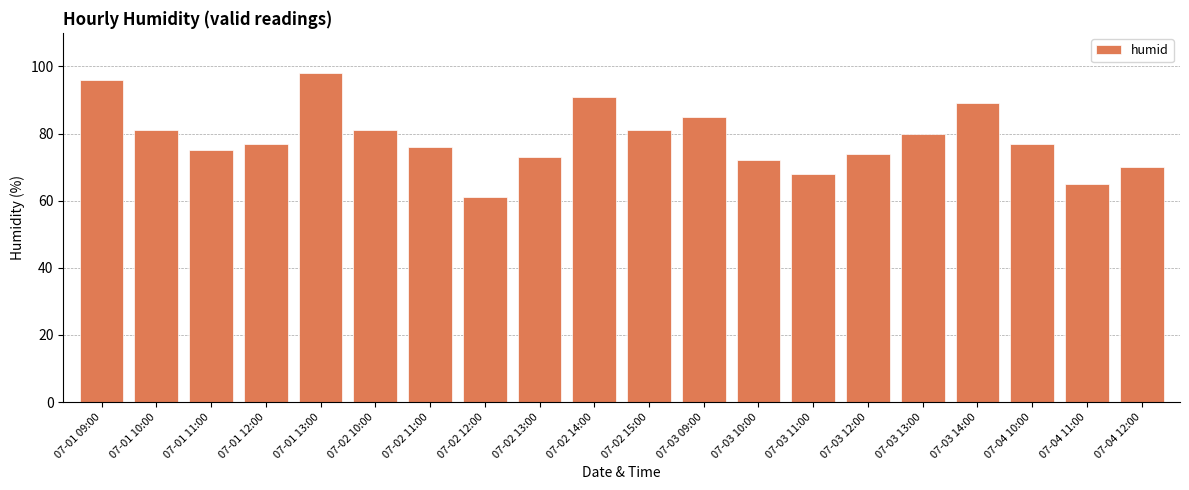

At which label does the data first exceed 77?

07-01 09:00